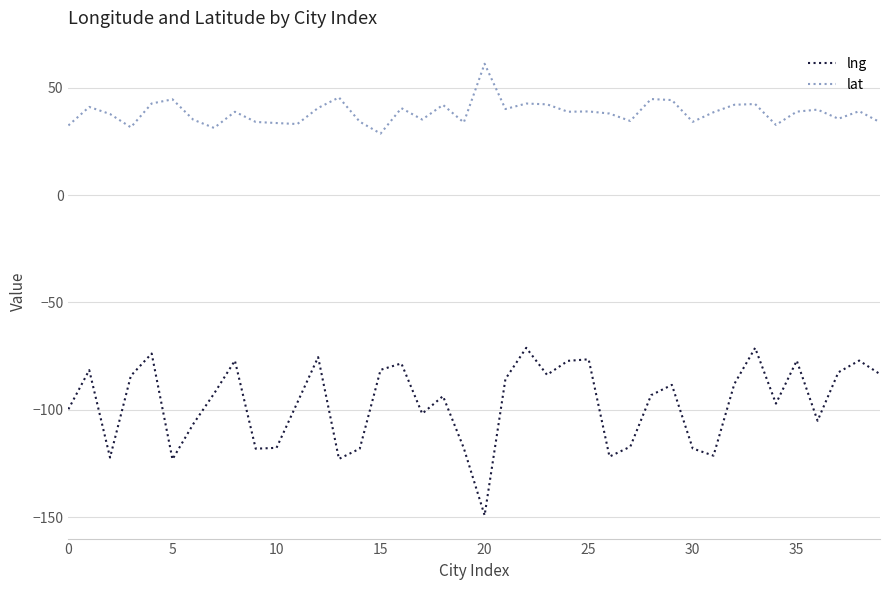

Which series has the largest range (max minus min)?

lng